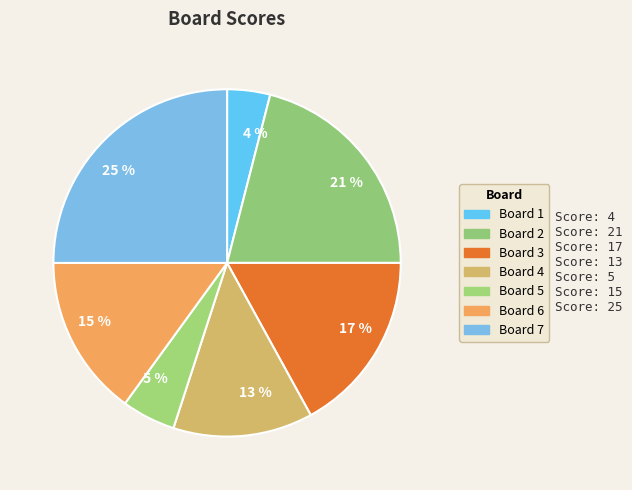

Which category has the biggest portion of the pie?

25 %